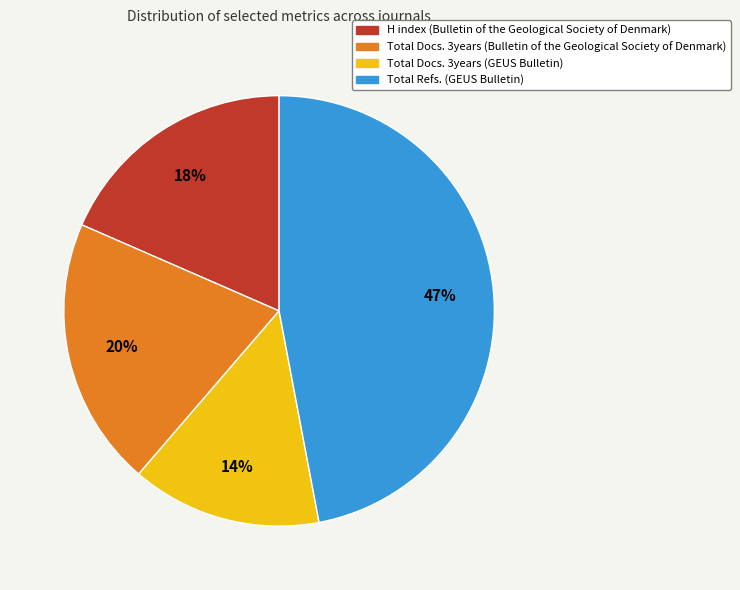

Is there a majority slice in this chart?

No